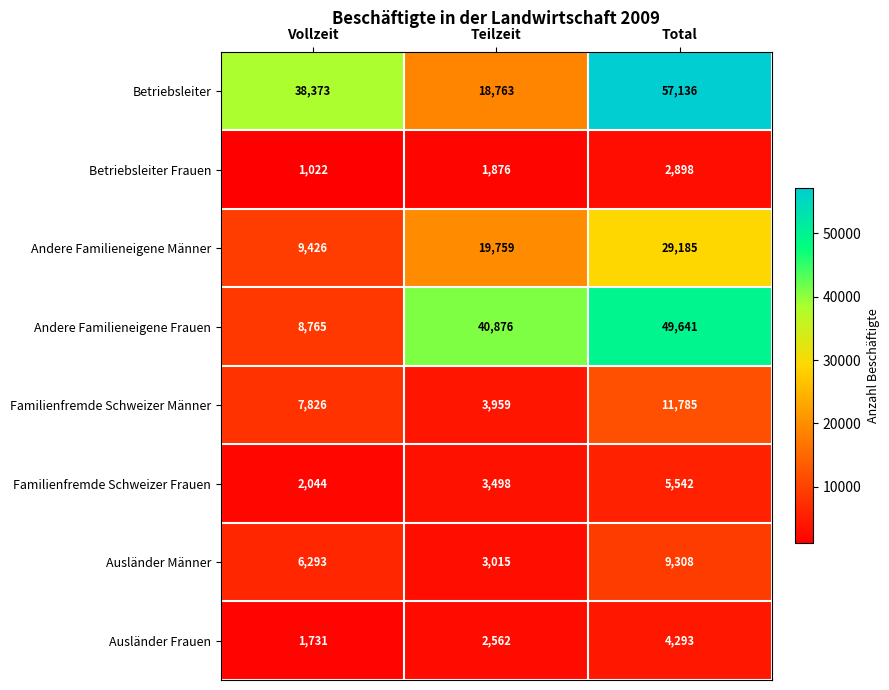

What is the total value across all series at Vollzeit?

75480